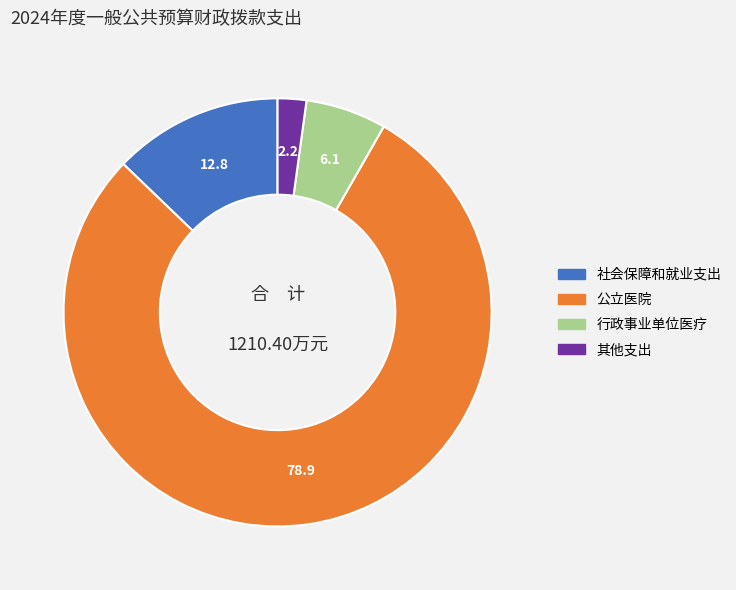

Count the number of slices in the pie.

4